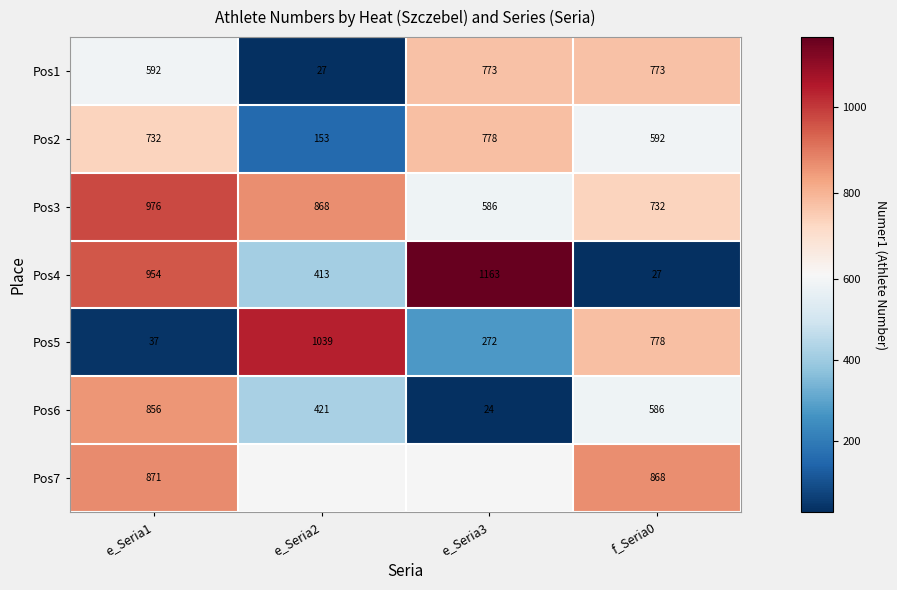

What is the minimum value shown in the chart?

24.0